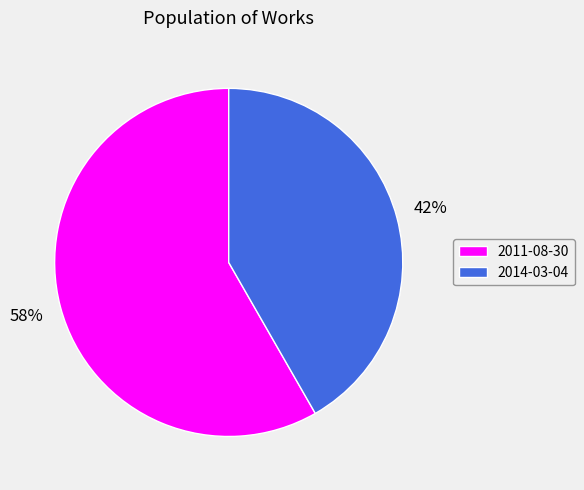

What is the smallest slice in the pie chart?

2014-03-04